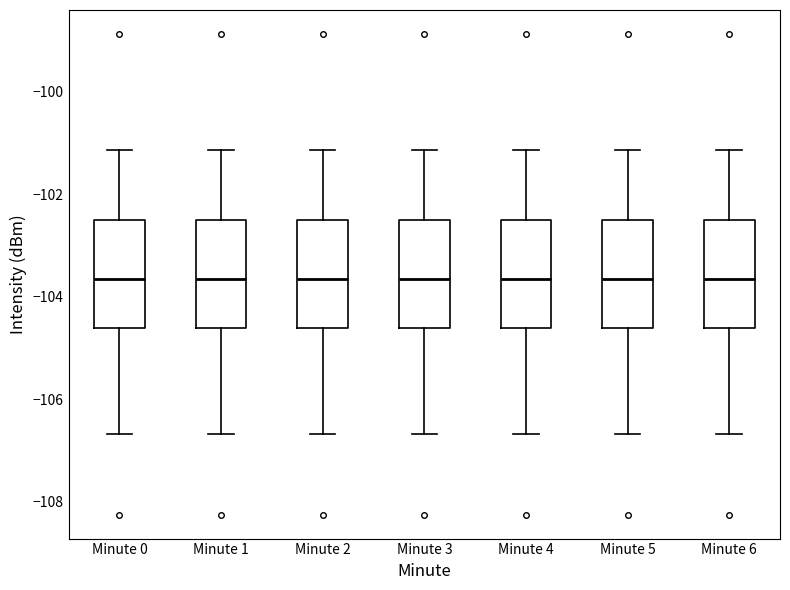

Reading left to right, read every box against the y-axis: the position of its median line, the range the box covers, and the ends of its whiskers. The values are not printed on the chart, so give them approximately, as read against the axis.

Minute 0: median -103.6, box -104.6 to -102.6, whiskers -106.6 to -101.2
Minute 1: median -103.6, box -104.6 to -102.6, whiskers -106.6 to -101.2
Minute 2: median -103.6, box -104.6 to -102.6, whiskers -106.6 to -101.2
Minute 3: median -103.6, box -104.6 to -102.6, whiskers -106.6 to -101.2
Minute 4: median -103.6, box -104.6 to -102.6, whiskers -106.6 to -101.2
Minute 5: median -103.6, box -104.6 to -102.6, whiskers -106.6 to -101.2
Minute 6: median -103.6, box -104.6 to -102.6, whiskers -106.6 to -101.2